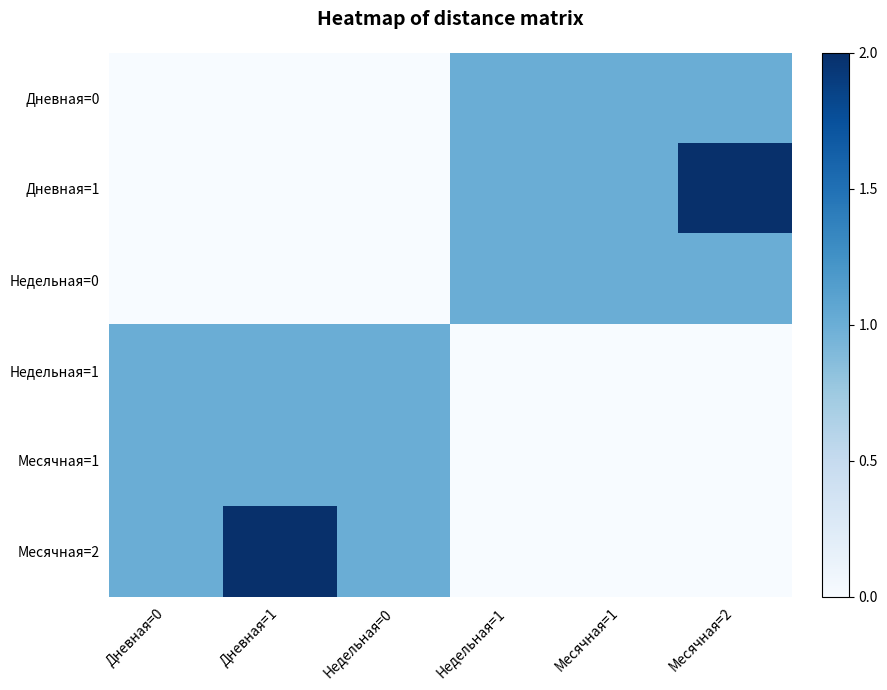

At how many categories does at least one series exceed 0?

6